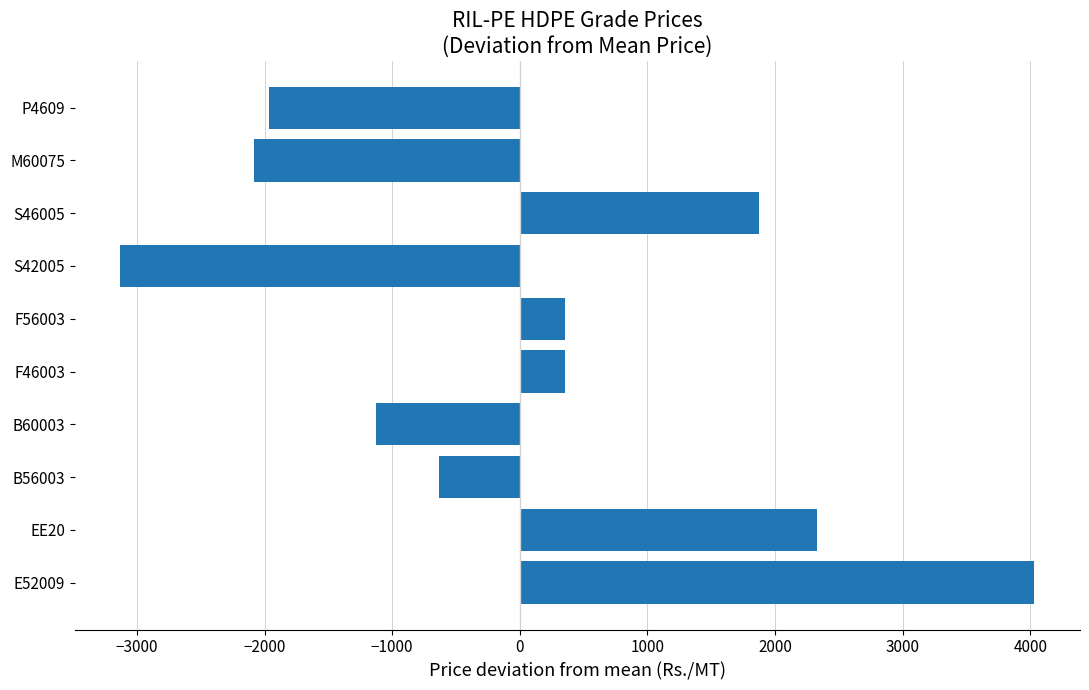

What is the approximate value at M60075?

-2079.7